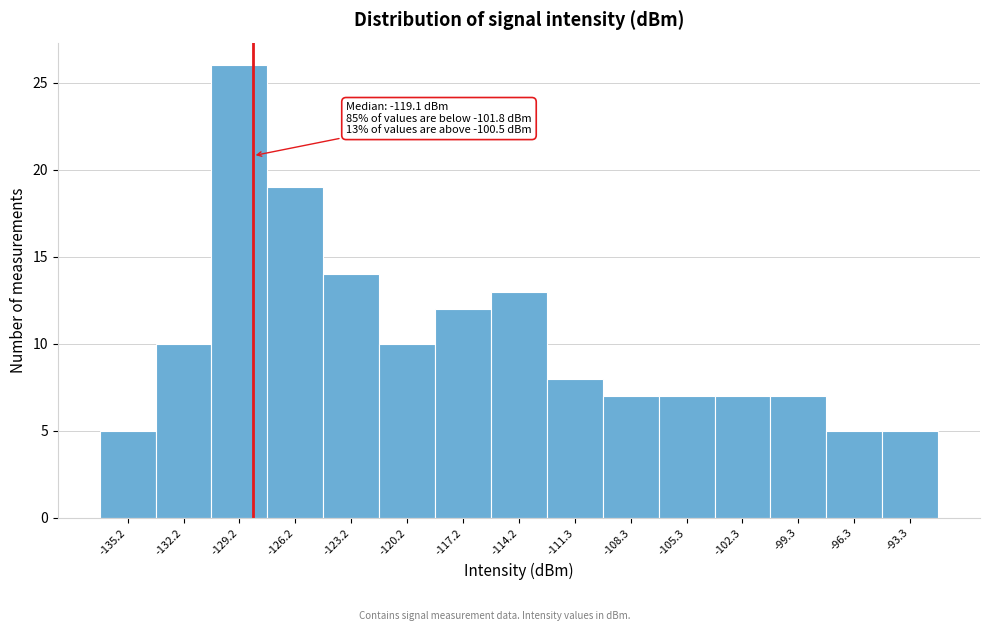

Reading right to left, extract all data points from this chart.

-93.3=5	-96.3=5	-99.3=7	-102.3=7	-105.3=7	-108.3=7	-111.3=8	-114.2=13	-117.2=12	-120.2=10	-123.2=14	-126.2=19	-129.2=26	-132.2=10	-135.2=5